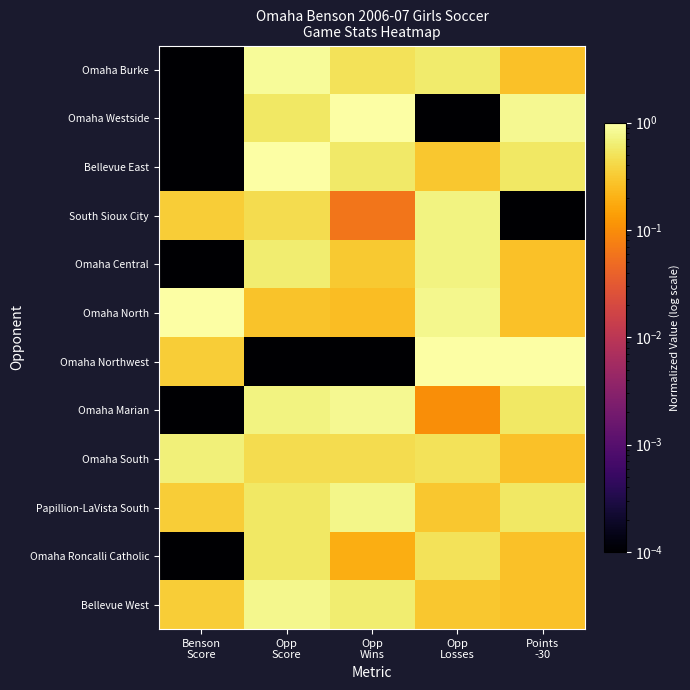

Reading right to left, extract all data points from this chart.

Omaha Burke: Points
-30=0.3	Opp
Losses=0.6	Opp
Wins=0.5	Opp
Score=0.9	Benson
Score=0.0
Omaha Westside: Points
-30=0.8	Opp
Losses=0.0	Opp
Wins=1.0	Opp
Score=0.6	Benson
Score=0.0
Bellevue East: Points
-30=0.5	Opp
Losses=0.3	Opp
Wins=0.6	Opp
Score=1.0	Benson
Score=0.0
South Sioux City: Points
-30=0.0	Opp
Losses=0.7	Opp
Wins=0.1	Opp
Score=0.4	Benson
Score=0.3
Omaha Central: Points
-30=0.3	Opp
Losses=0.7	Opp
Wins=0.3	Opp
Score=0.6	Benson
Score=0.0
Omaha North: Points
-30=0.3	Opp
Losses=0.8	Opp
Wins=0.3	Opp
Score=0.3	Benson
Score=1.0
Omaha Northwest: Points
-30=1.0	Opp
Losses=1.0	Opp
Wins=0.0	Opp
Score=0.0	Benson
Score=0.3
Omaha Marian: Points
-30=0.5	Opp
Losses=0.1	Opp
Wins=0.8	Opp
Score=0.7	Benson
Score=0.0
Omaha South: Points
-30=0.3	Opp
Losses=0.5	Opp
Wins=0.4	Opp
Score=0.4	Benson
Score=0.7
Papillion-LaVista South: Points
-30=0.5	Opp
Losses=0.3	Opp
Wins=0.8	Opp
Score=0.6	Benson
Score=0.3
Omaha Roncalli Catholic: Points
-30=0.3	Opp
Losses=0.5	Opp
Wins=0.2	Opp
Score=0.6	Benson
Score=0.0
Bellevue West: Points
-30=0.3	Opp
Losses=0.3	Opp
Wins=0.6	Opp
Score=0.8	Benson
Score=0.3